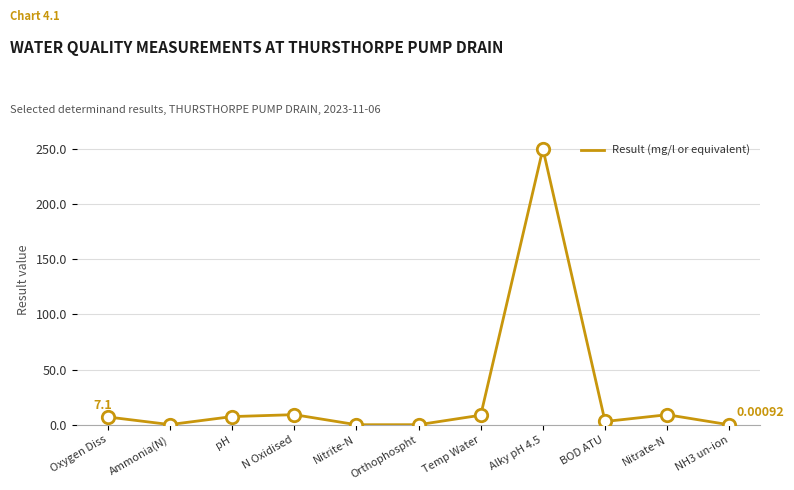

What is the change in value from N Oxidised to NH3 un-ion?

-9.2